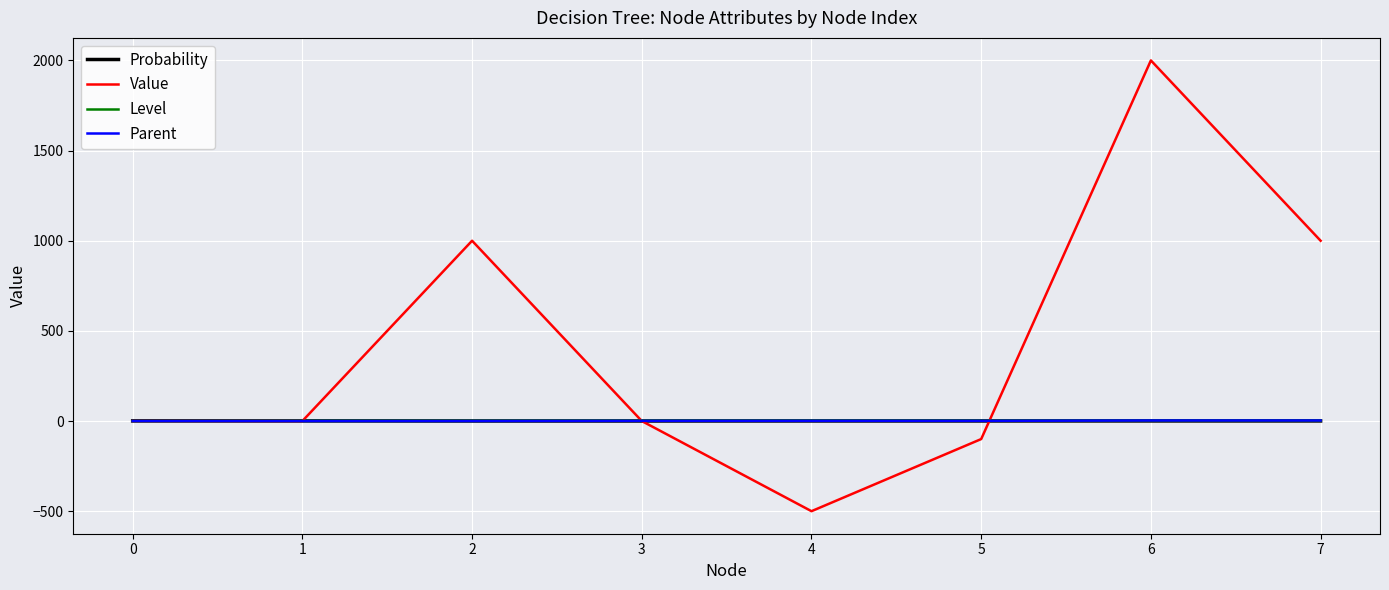

At which category is the sum across all series the highest?

6